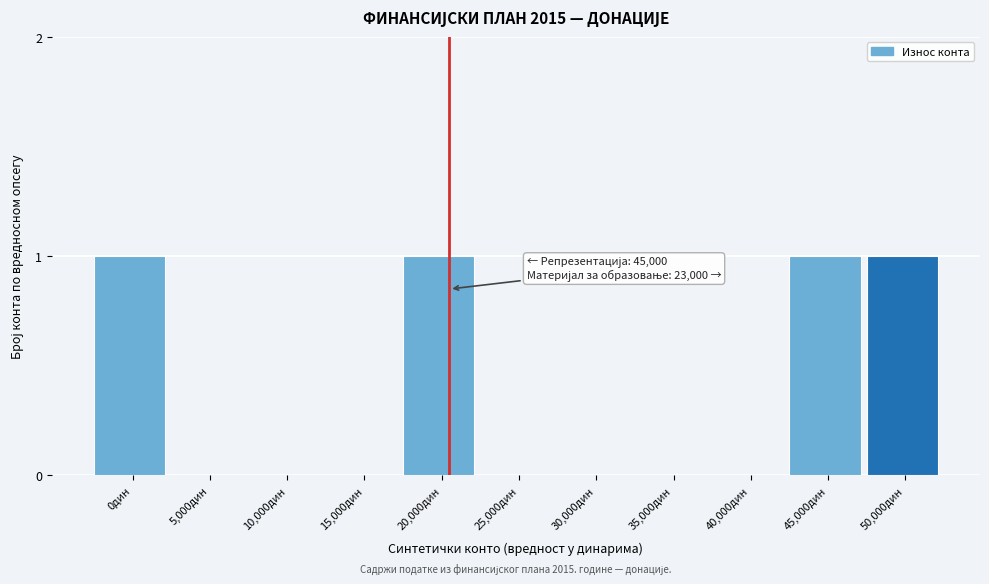

Reading right to left, transcribe all the data shown in this chart.

50,000дин=1	45,000дин=1	40,000дин=0	35,000дин=0	30,000дин=0	25,000дин=0	20,000дин=1	15,000дин=0	10,000дин=0	5,000дин=0	0дин=1